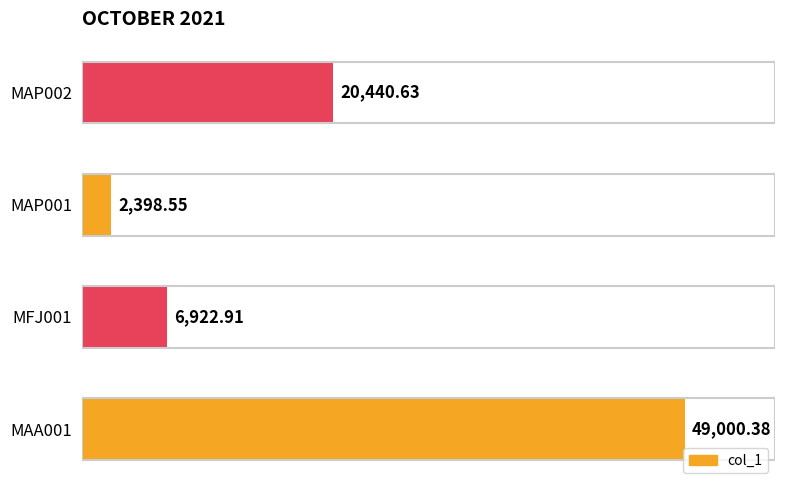

What is the difference between the maximum and minimum values?

46601.8